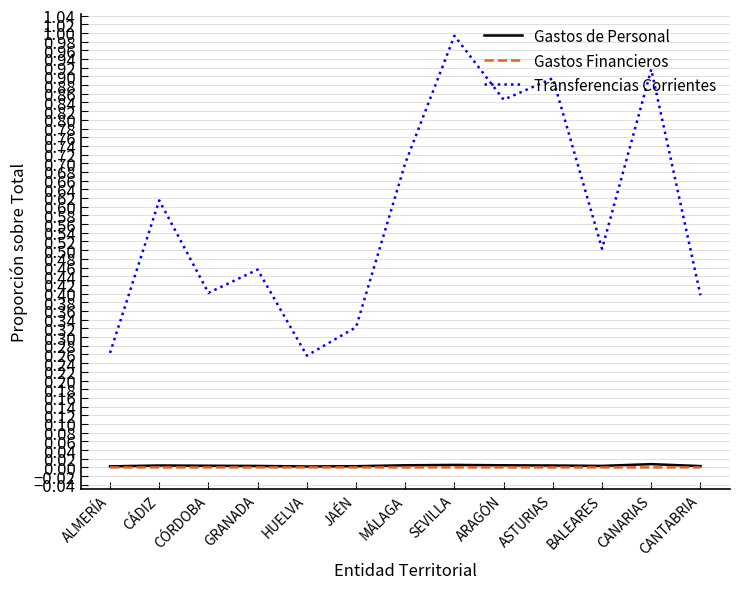

Which series has the largest range (max minus min)?

Transferencias Corrientes